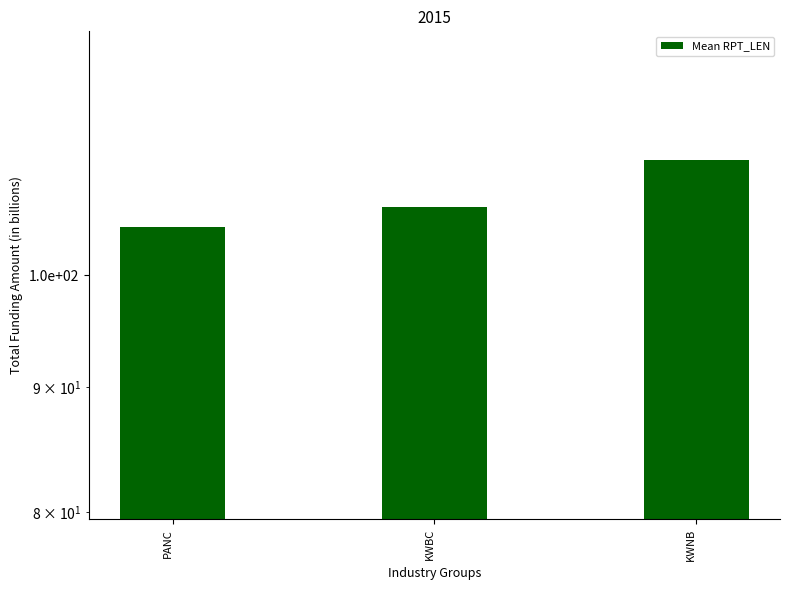

What is the sum of all values?

322.8